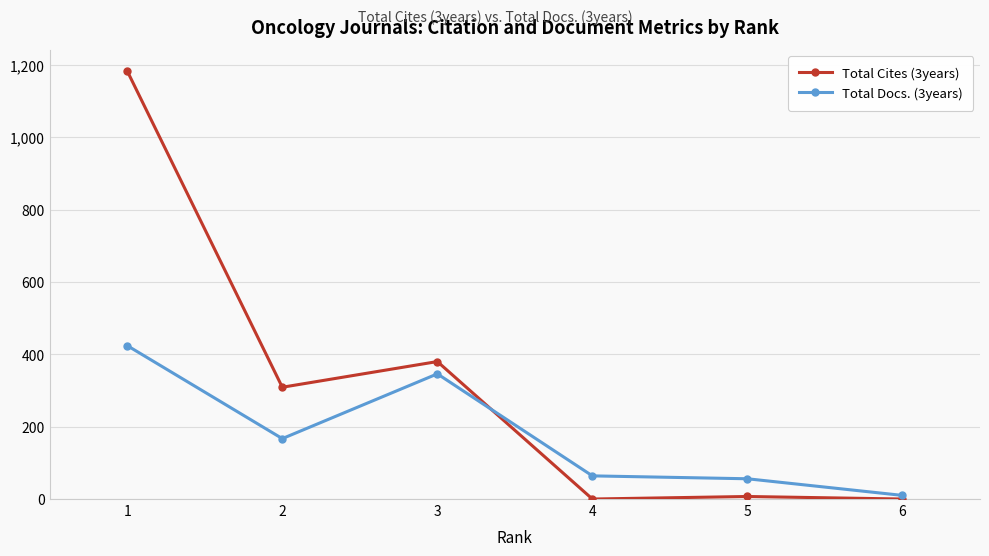

Rank the series at 5 from lowest to highest value.

Total Cites (3years), Total Docs. (3years)